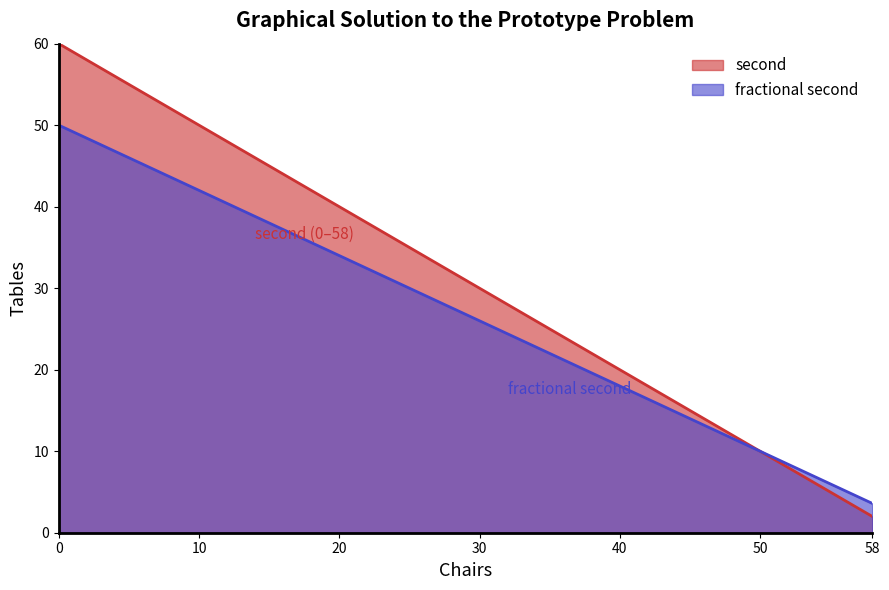

Which series has the largest total across all categories?

second